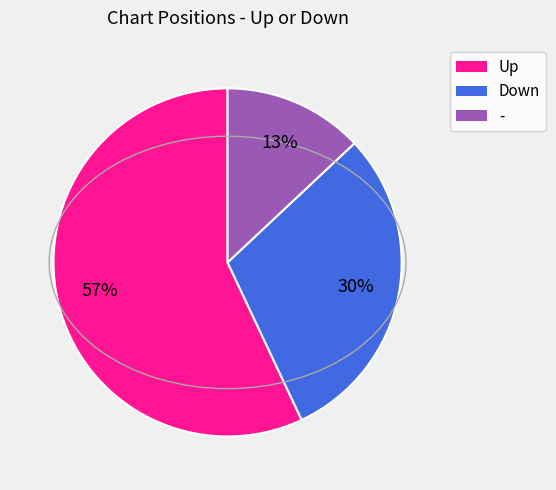

How many slices are in this pie chart?

3